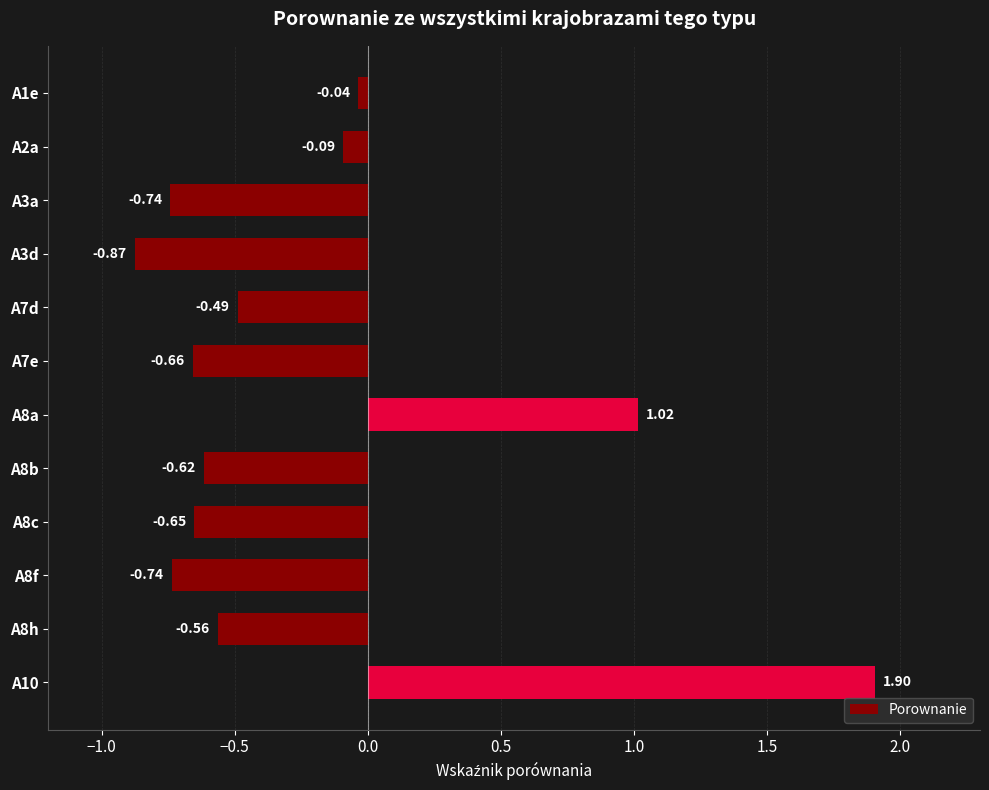

What is the change in value from A3a to A8b?

+0.1